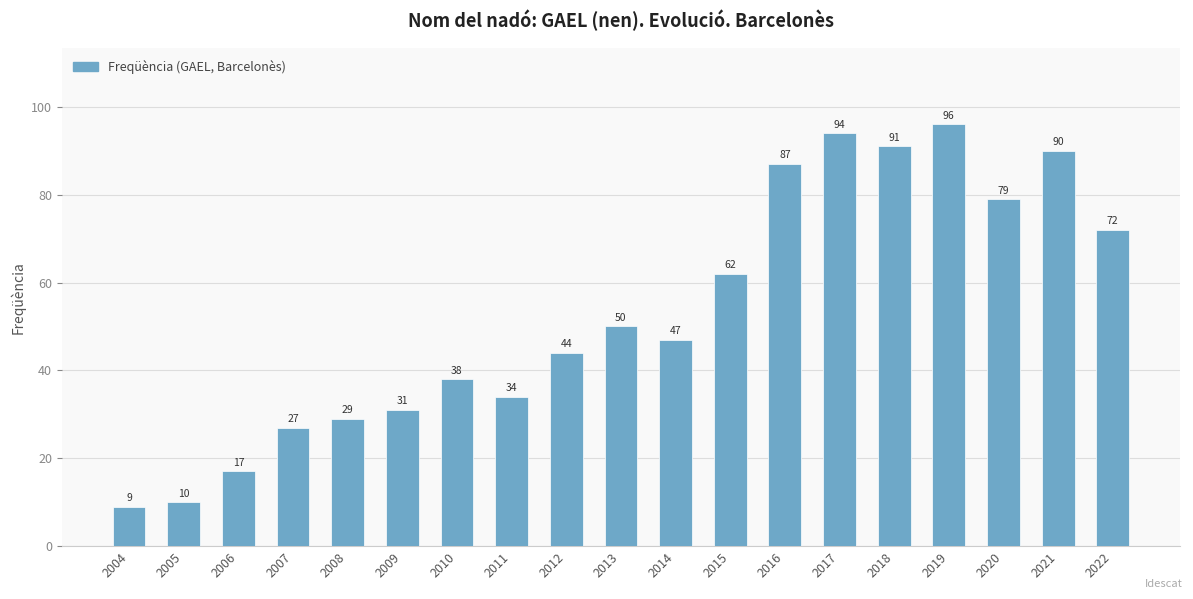

Does the chart contain any negative values?

No